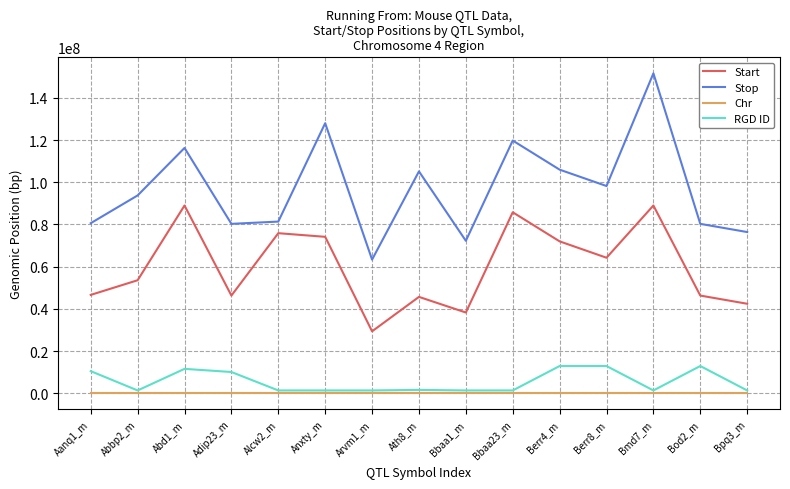

At which category is the sum across all series the highest?

Bmd7_m